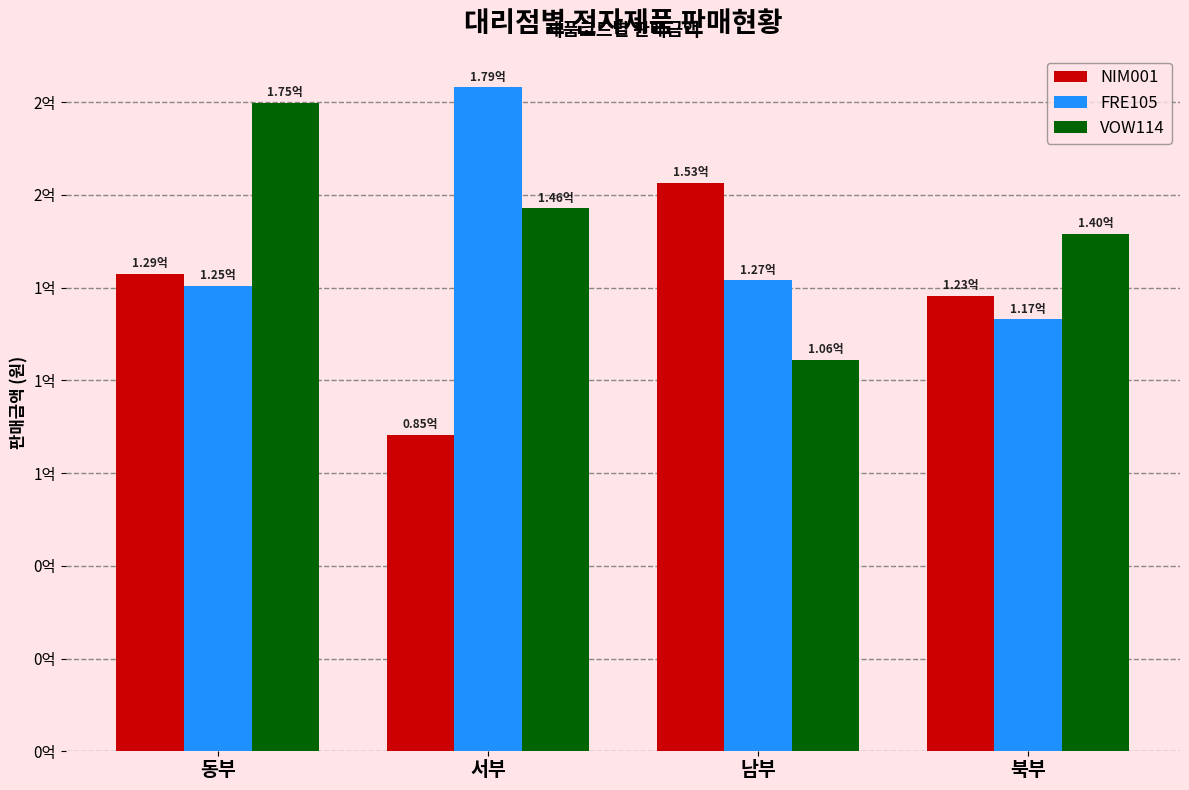

What are all the series names shown in the legend?

NIM001, FRE105, VOW114